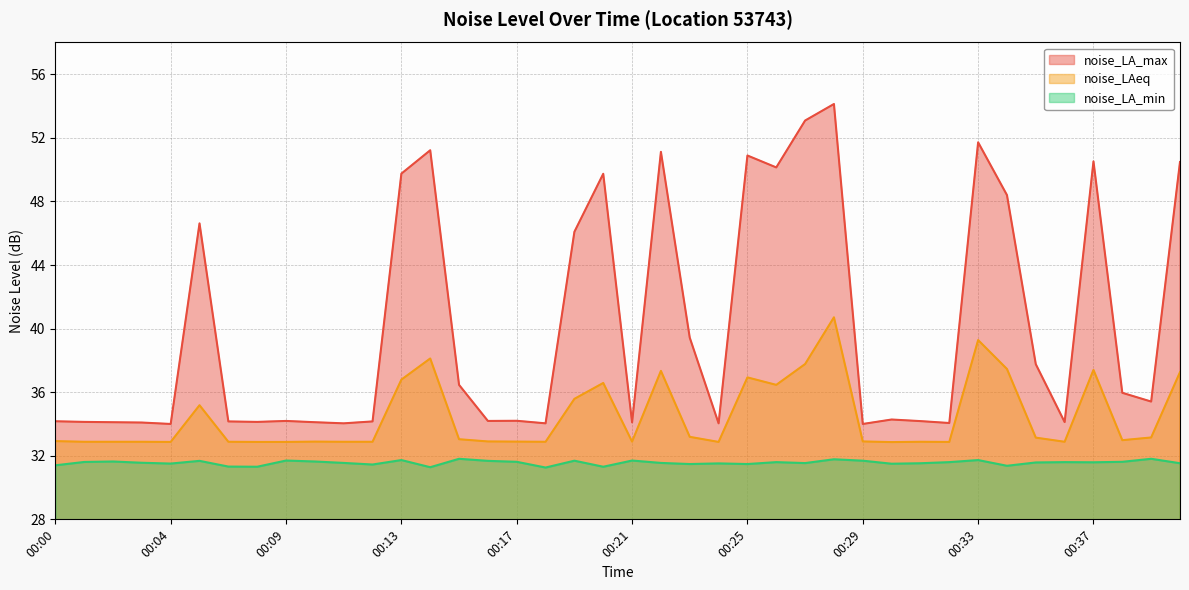

At how many categories does at least one series exceed 42?

14